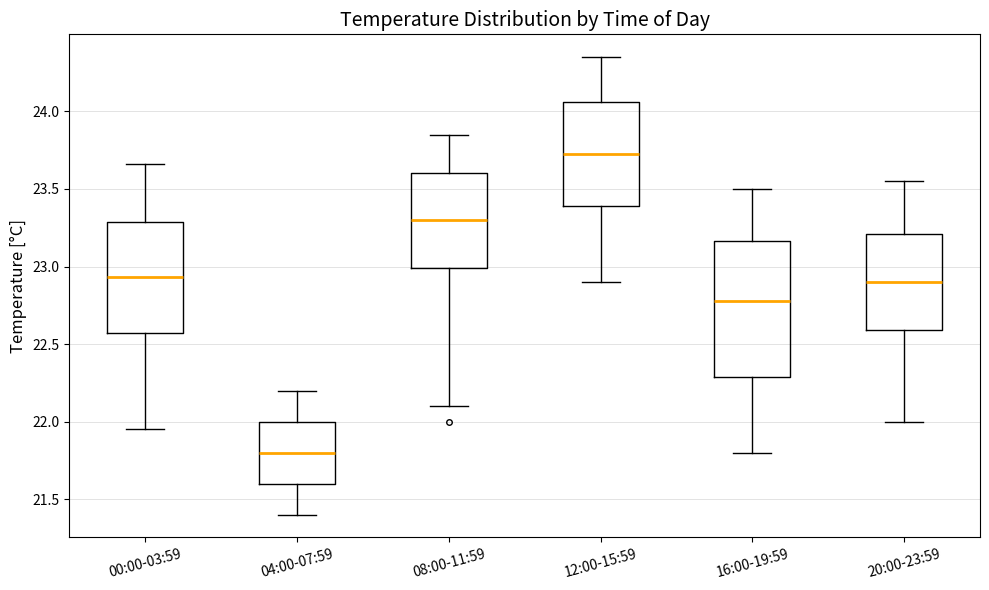

Where is the lower edge of the box for 08:00-11:59 on the y-axis? The values are not printed on the chart, so give them approximately, as read against the axis.

23.00